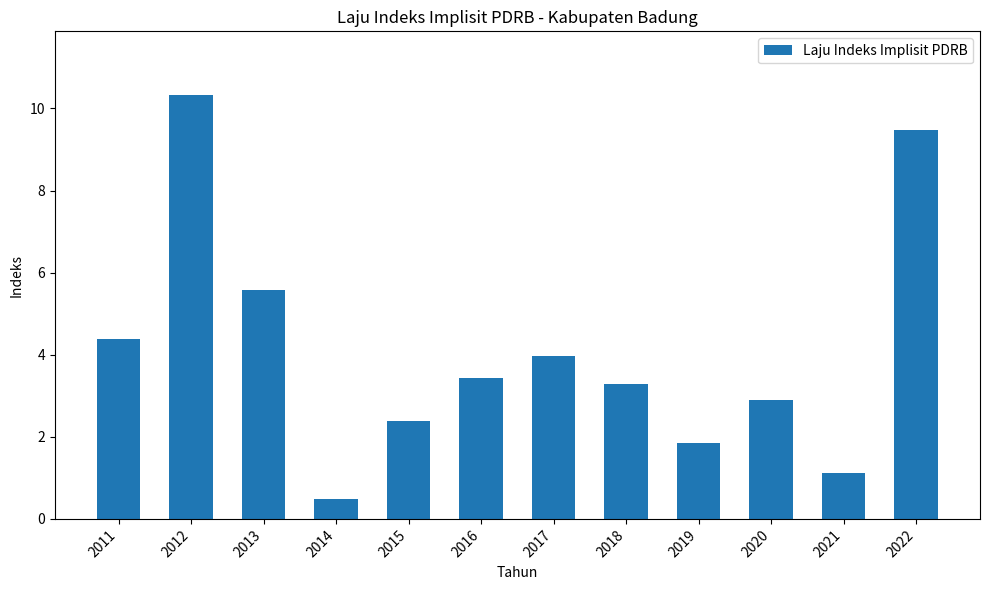

The value at 2021 is 0.7. True or false?

False